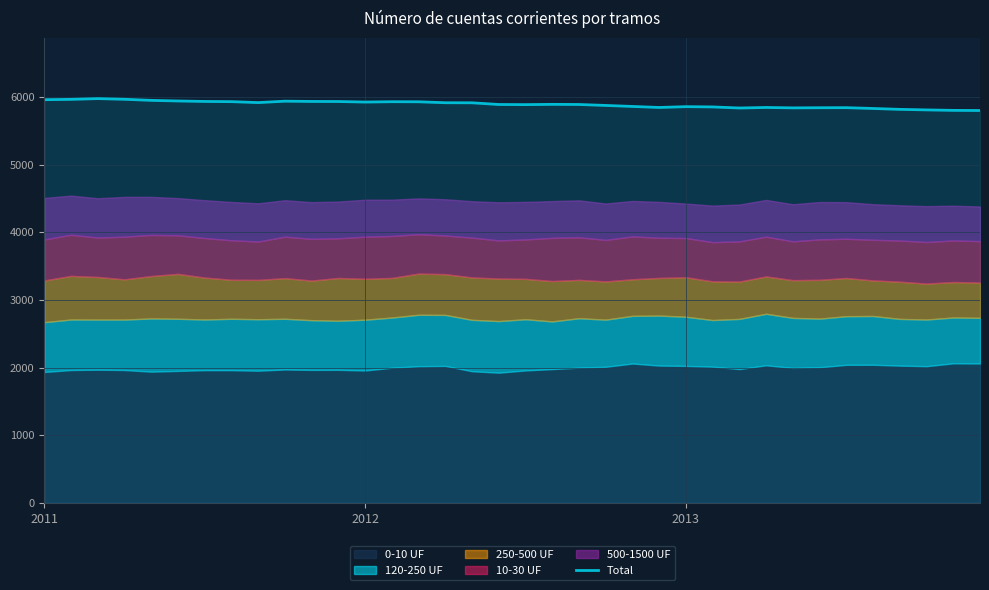

What is the approximate value at 26, to the nearest 50?

5850